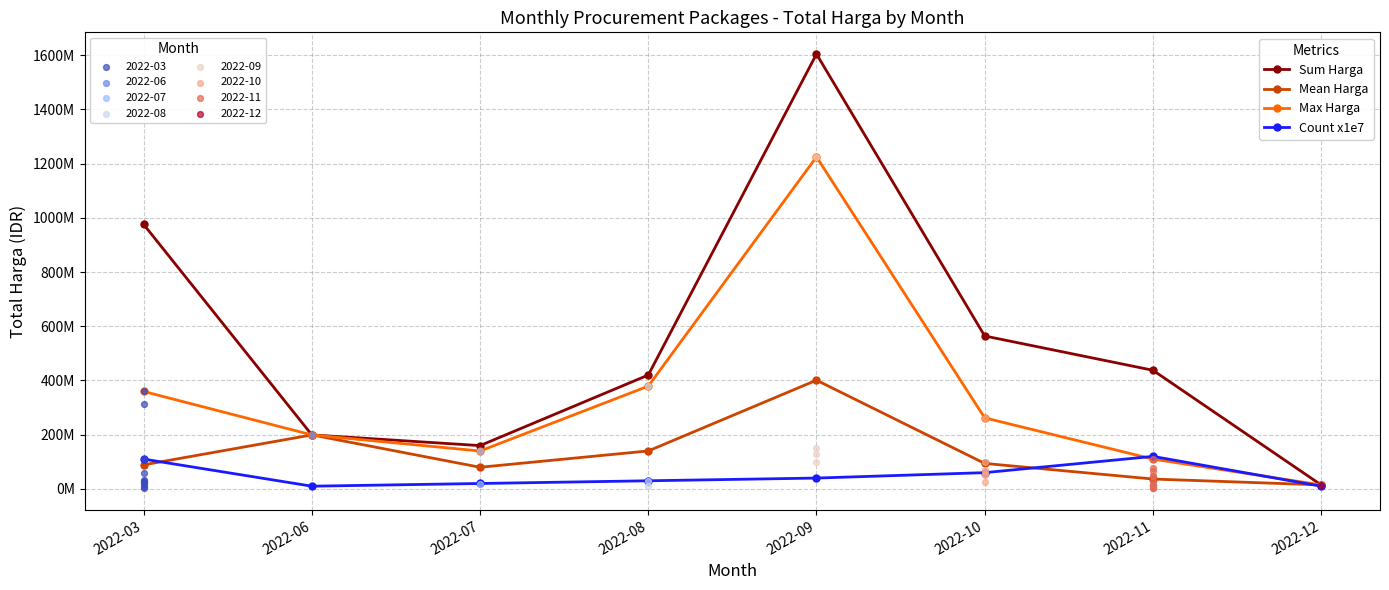

At how many categories does at least one series exceed 788637317?

2